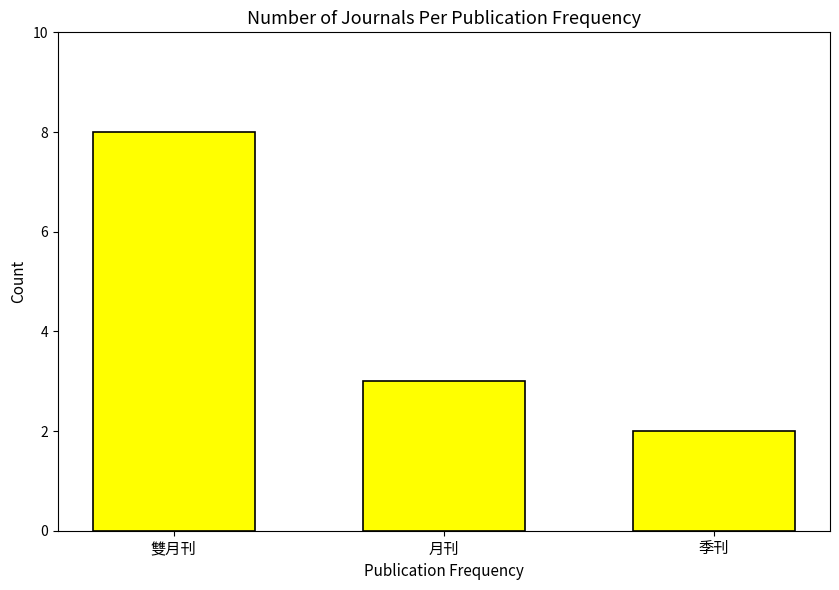

What is the greatest value displayed?

8